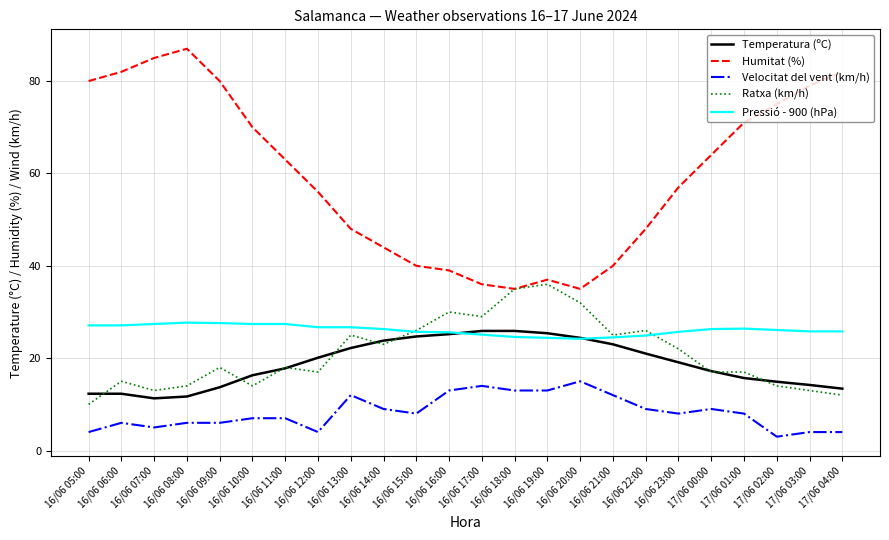

Is it true that Humitat (%) equals 29.8 at 17/06 00:00?

False